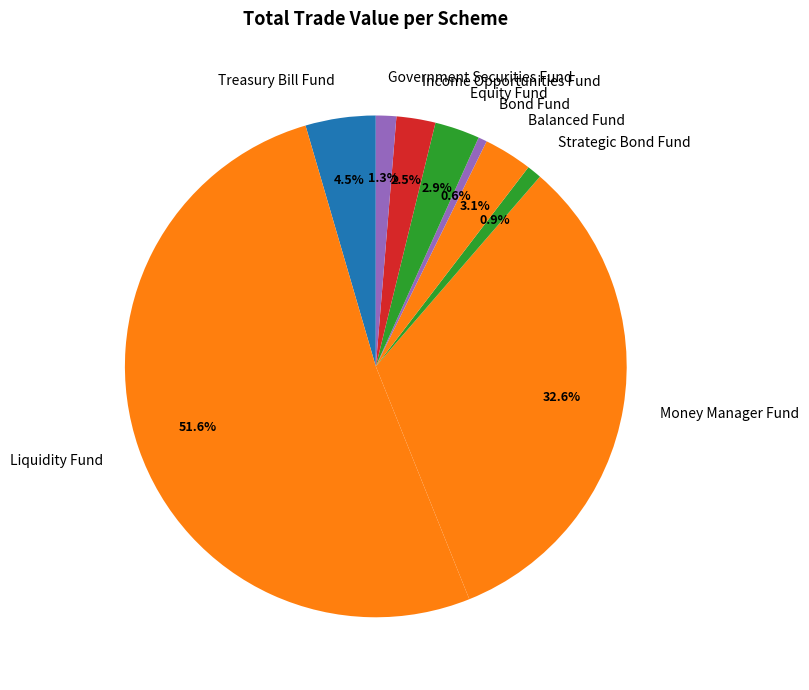

Count the number of slices in the pie.

9